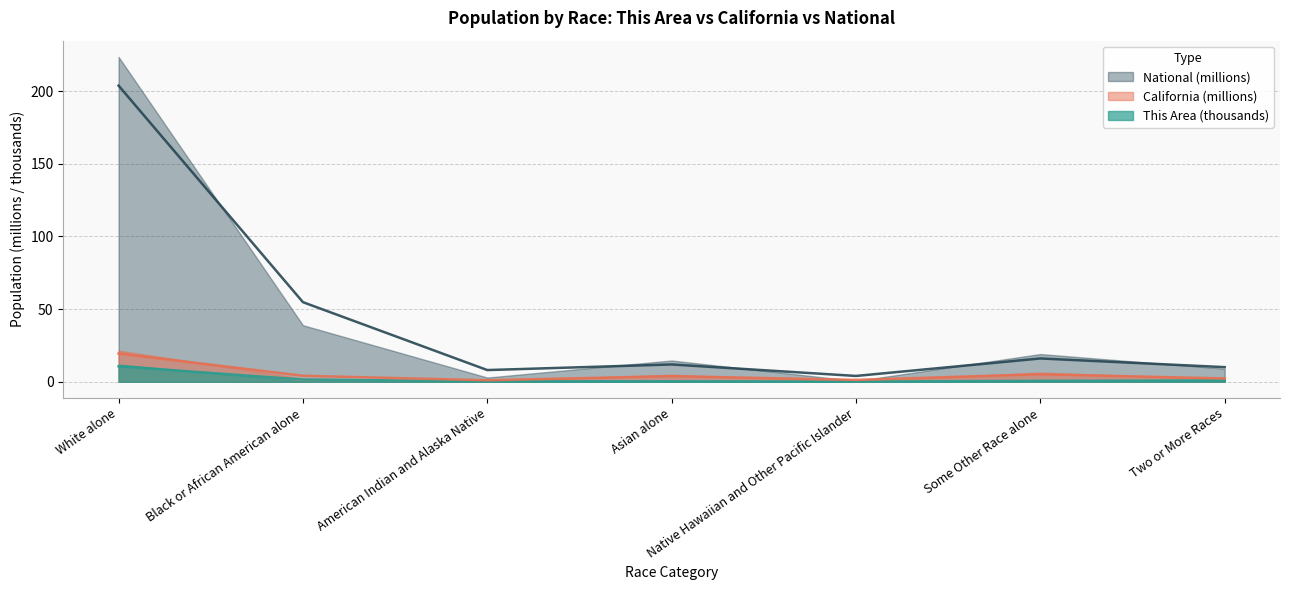

What is the label of the 4th point from the left?

Asian alone